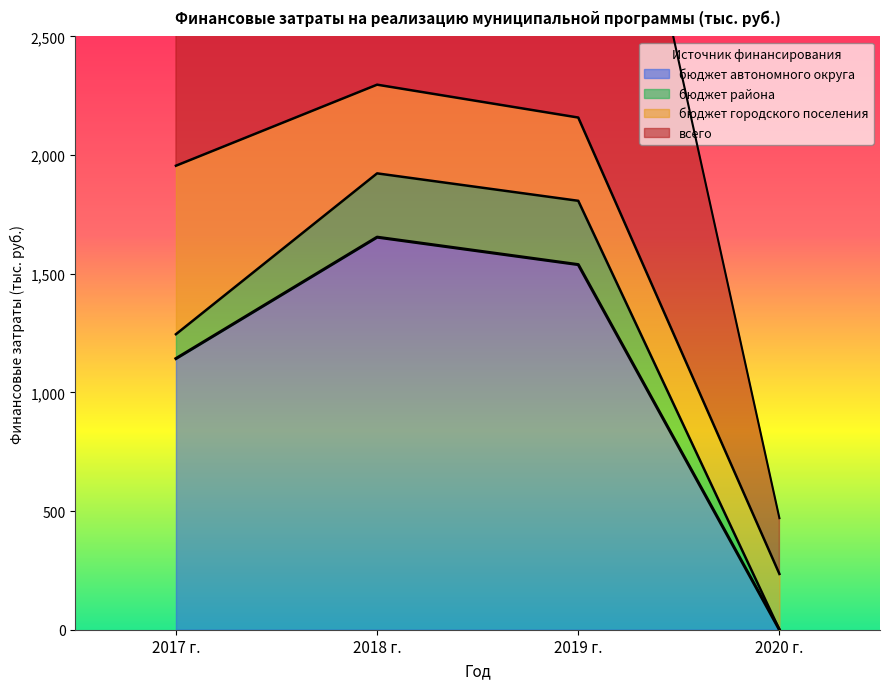

True or false: всего and бюджет автономного округа cross at least once.

False